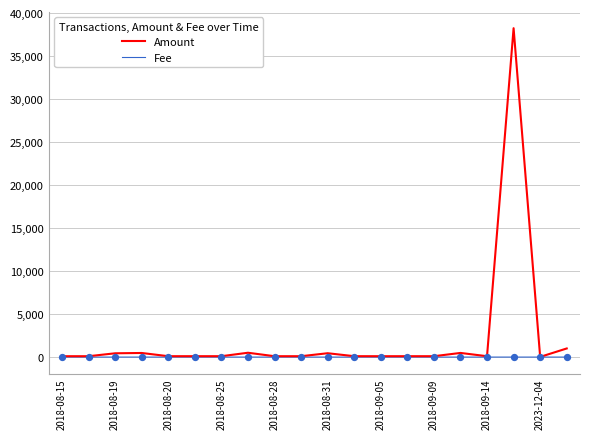

Which series has the largest range (max minus min)?

Amount